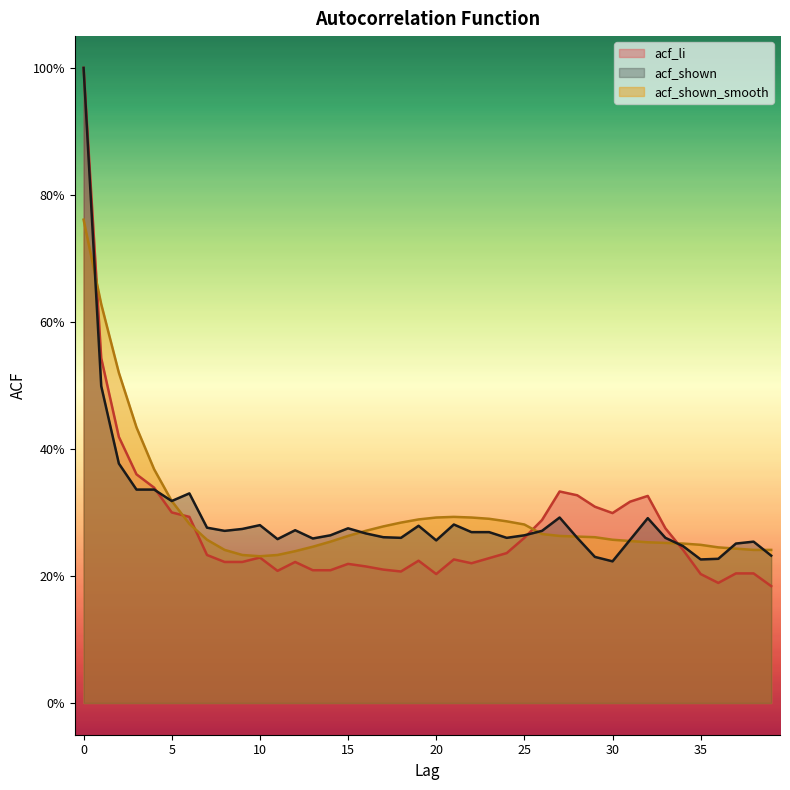

Where is the first local maximum for acf_shown?

6